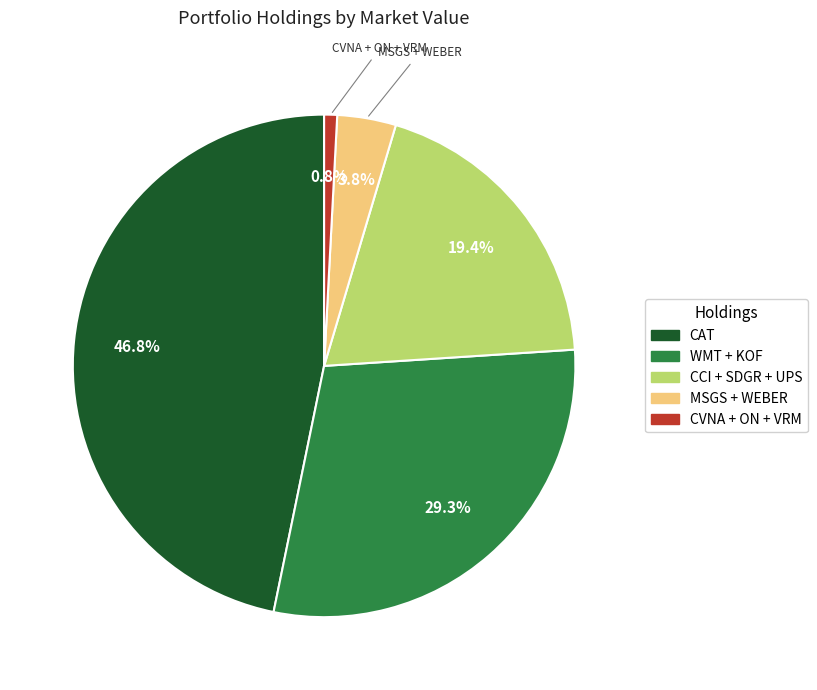

Does any single category account for the majority?

No